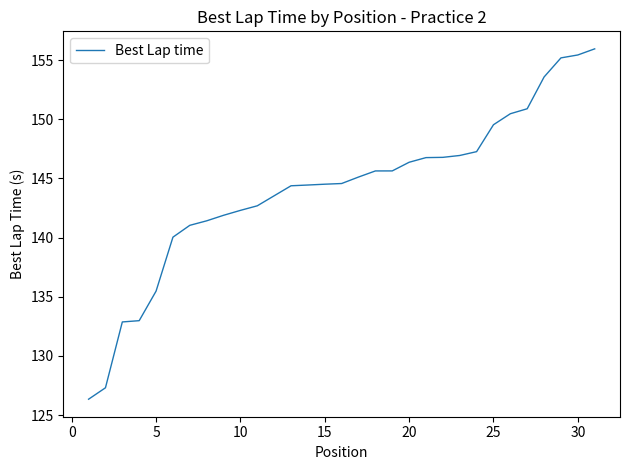

What is the minimum value shown in the chart?

126.3